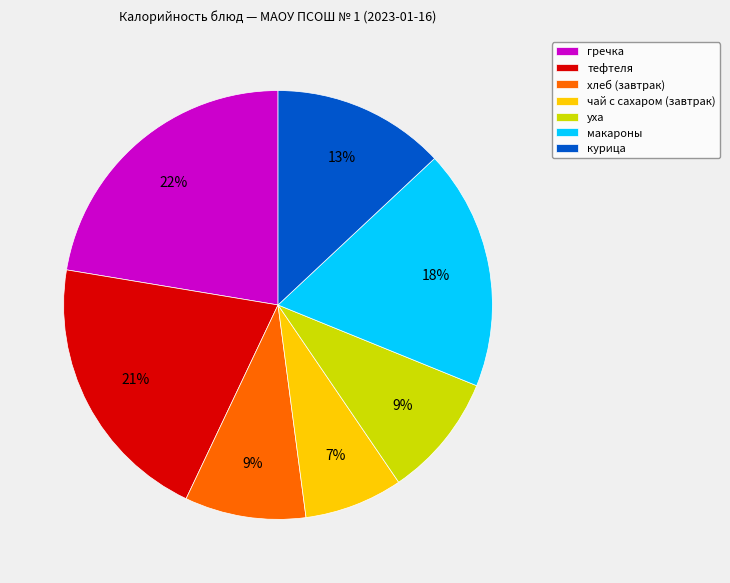

True or false: чай с сахаром (завтрак) accounts for 7% of the total.

True